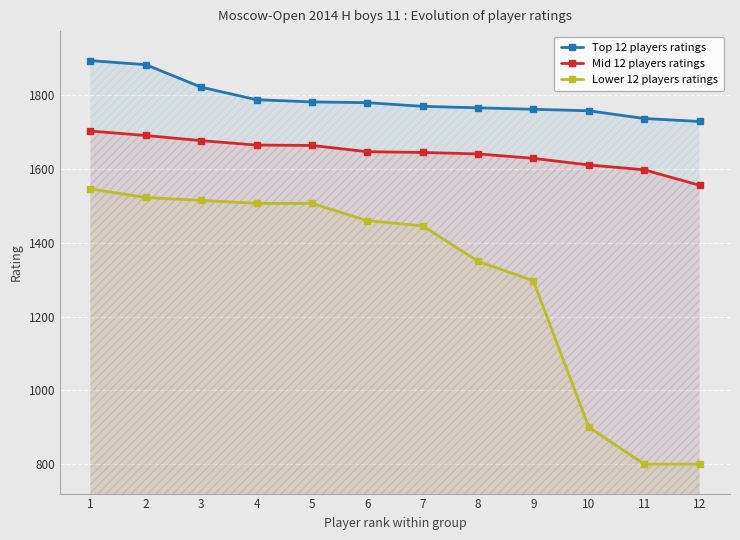

What is the sum of the Mid 12 players ratings values at 10 and 8?

3252